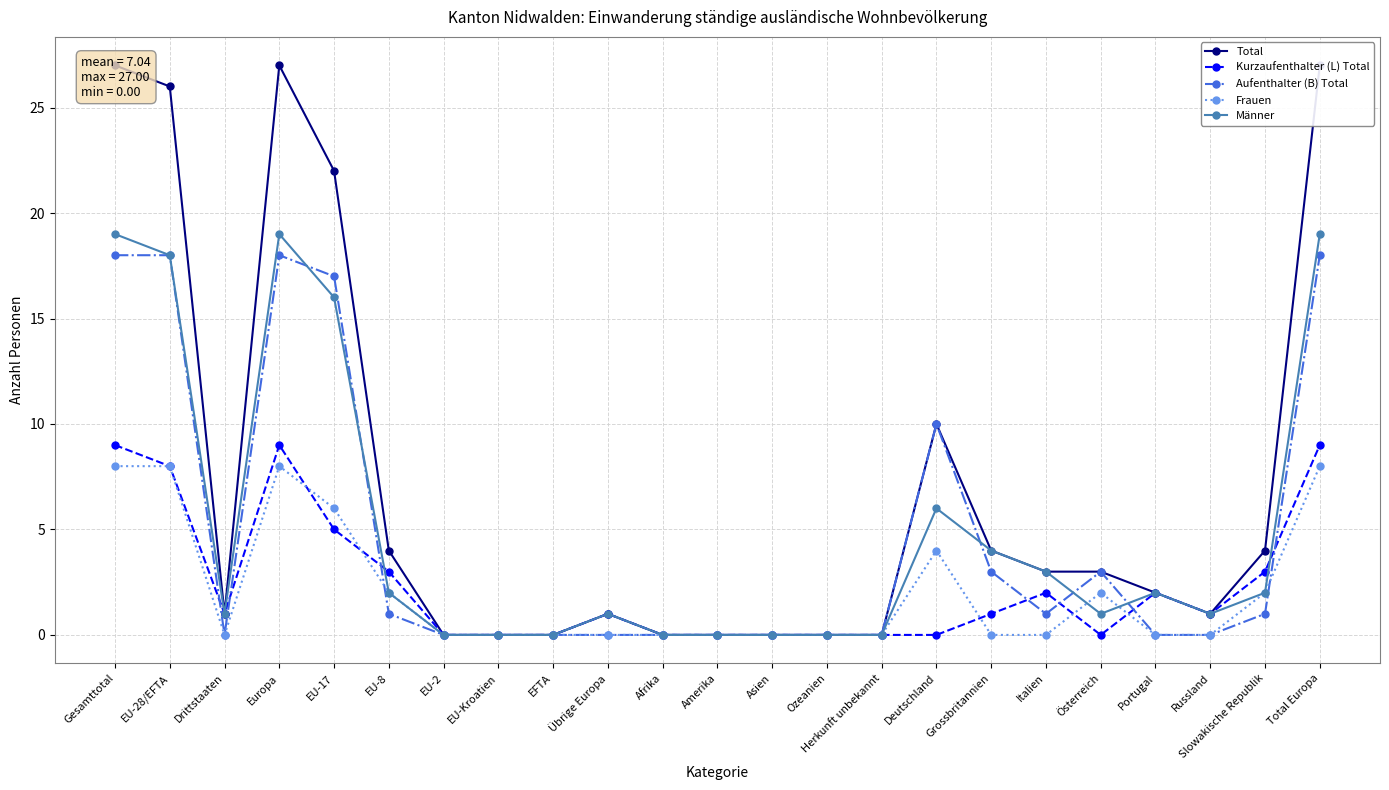

Is it true that Kurzaufenthalter (L) Total equals 2 at Russland?

False